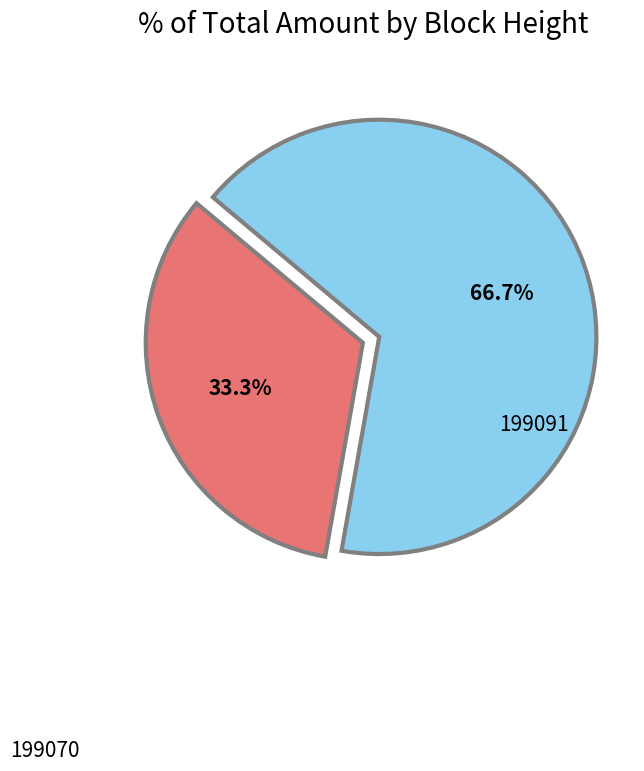

Is there a majority slice in this chart?

Yes